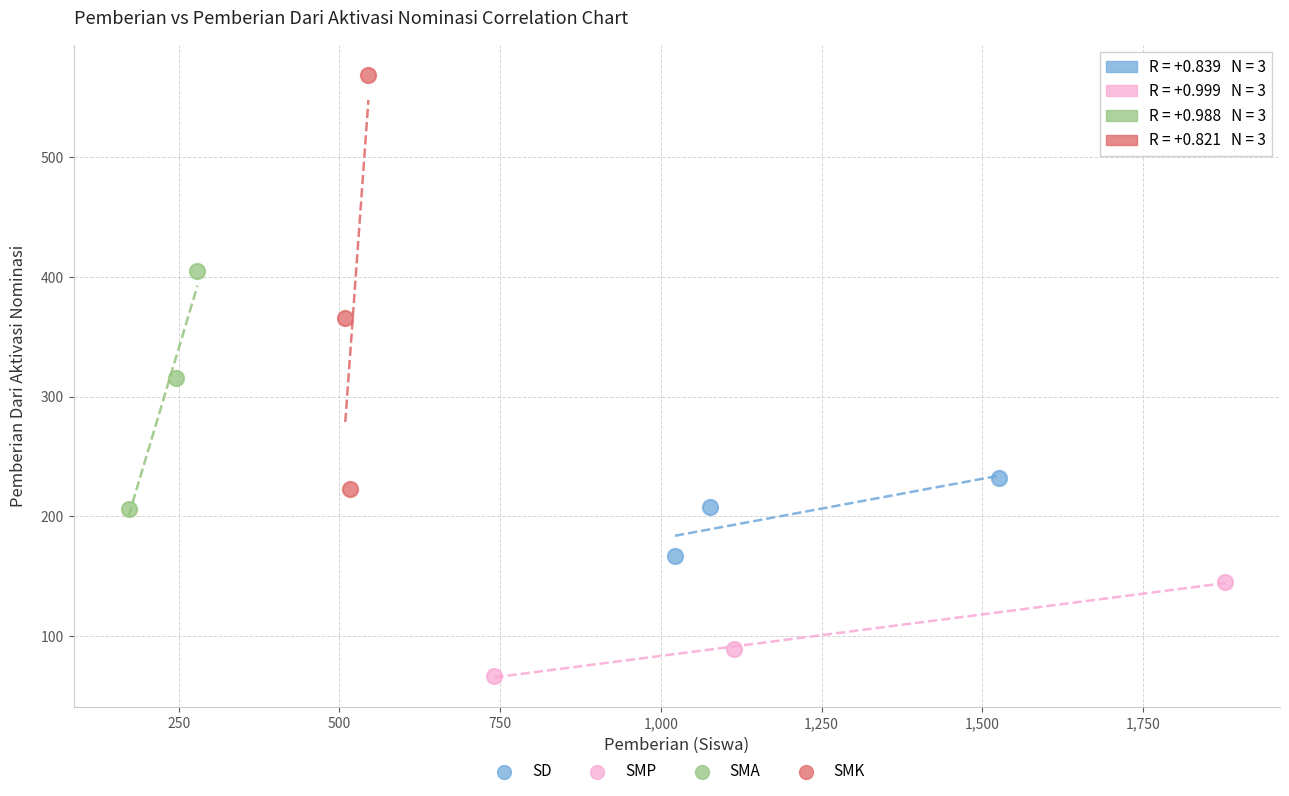

Which series reaches the minimum Y coordinate?

SMP